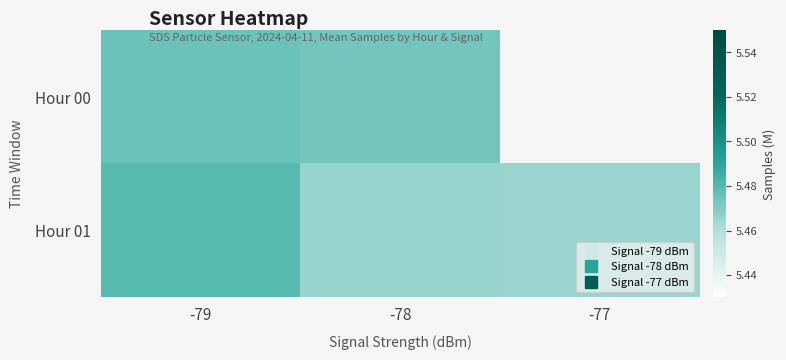

Which series changed the most between -79 and -77?

Hour 01